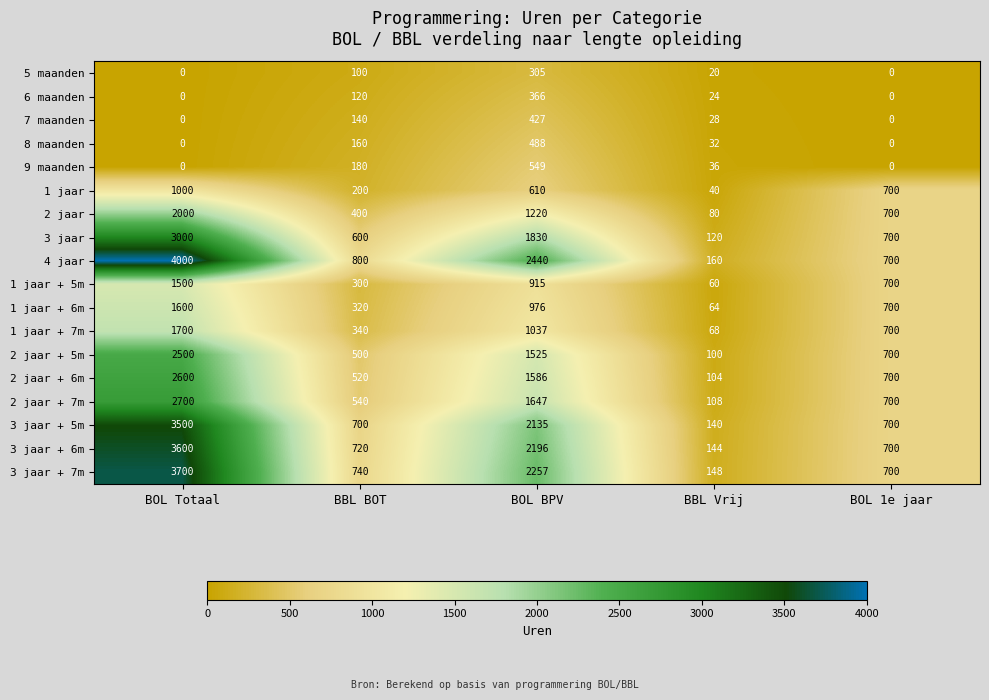

How many distinct data groups are displayed?

18